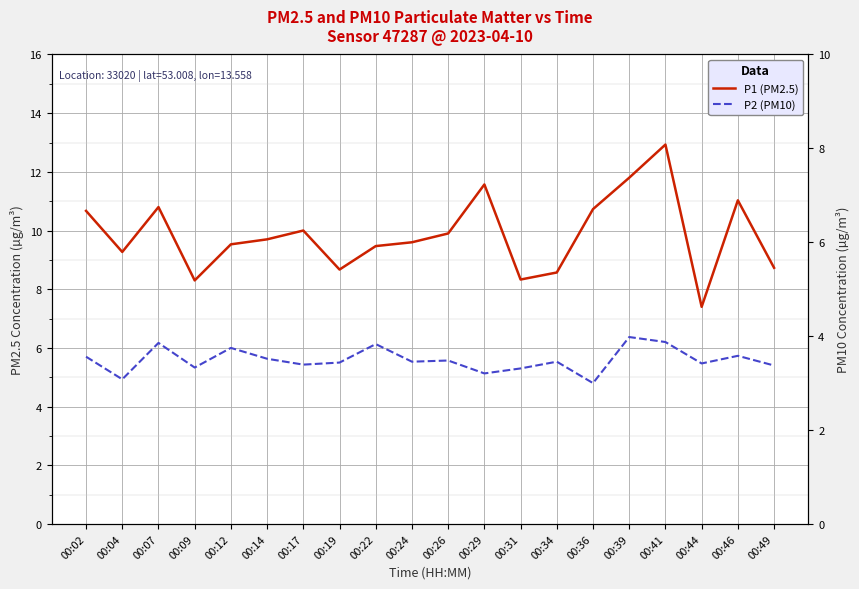

What is the average value of the P1 (PM2.5) series?

9.8